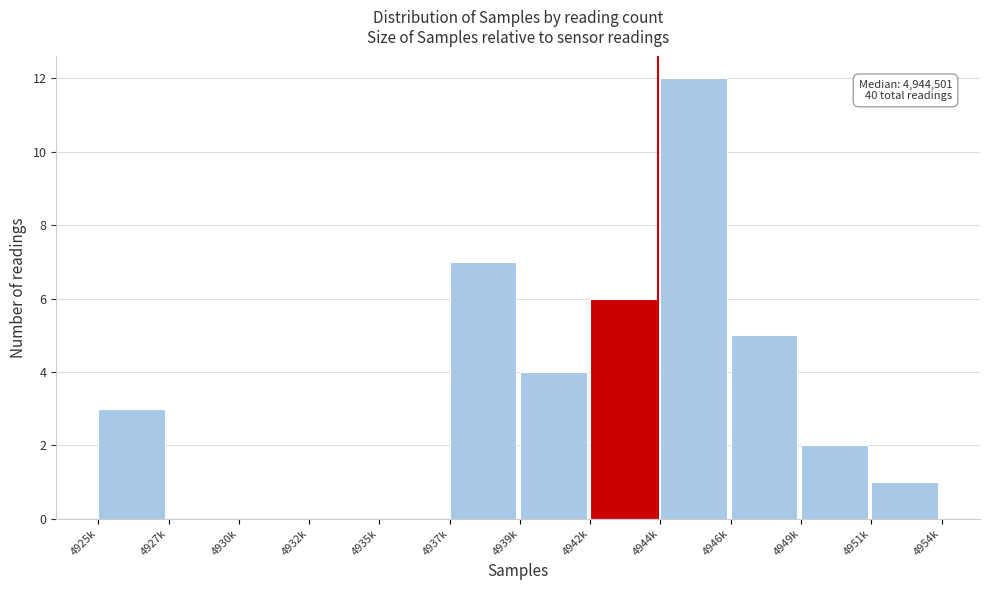

Reading right to left, list all the values displayed in this chart.

4951k=1	4949k=2	4946k=5	4944k=12	4942k=6	4939k=4	4937k=7	4935k=0	4932k=0	4930k=0	4927k=0	4925k=3